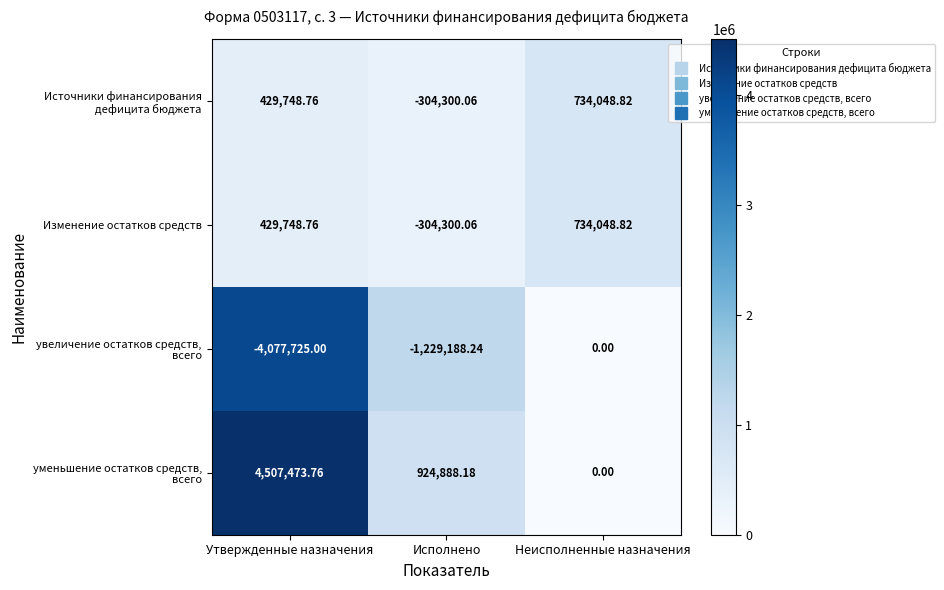

How many series are shown in this chart?

4